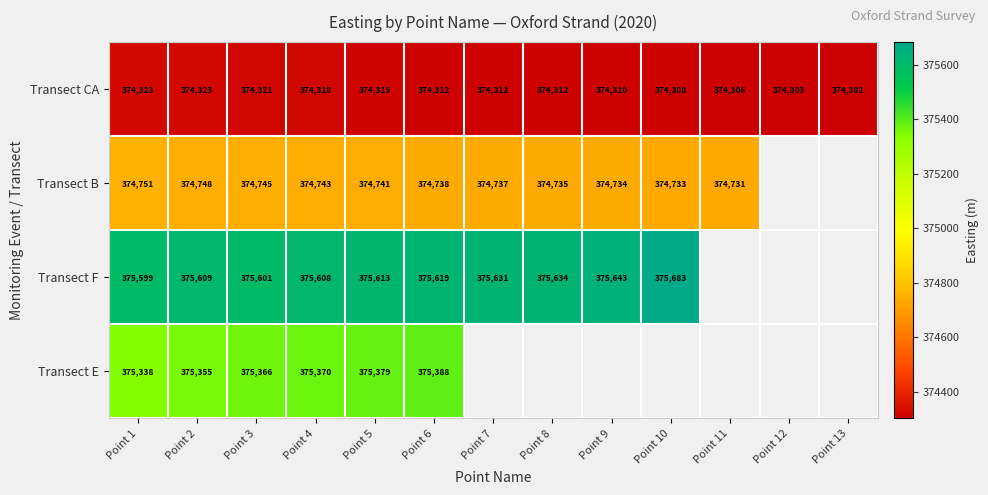

Between Point 10 and Point 6, which is larger?

Point 6